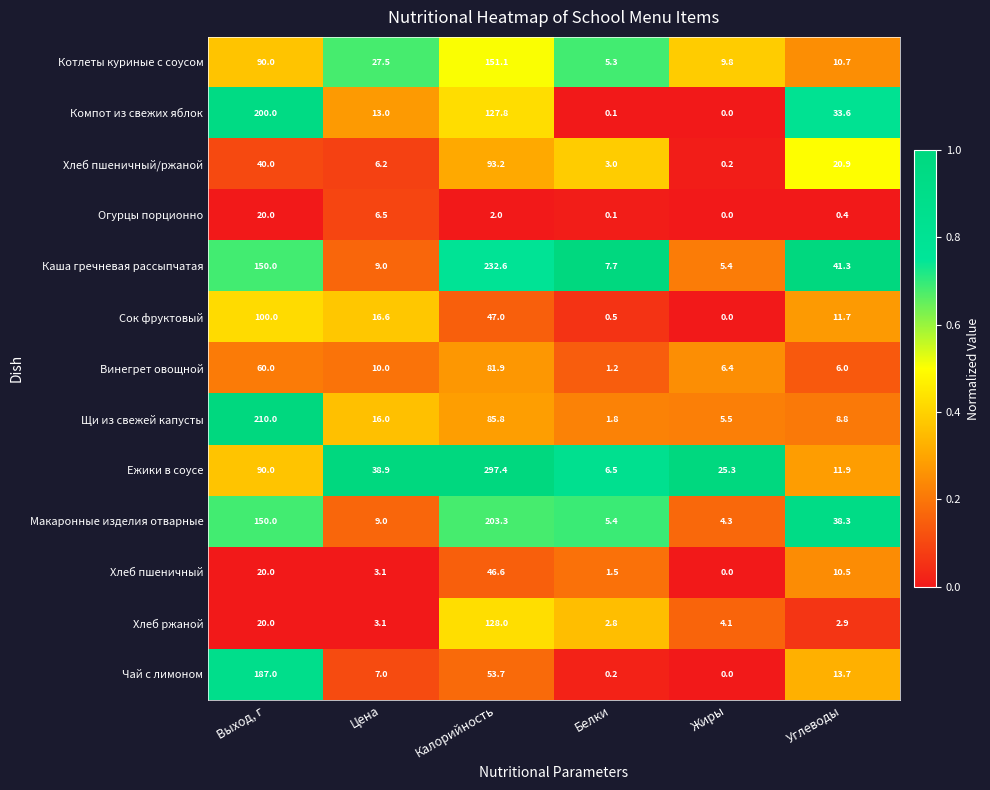

What is the minimum value for Макаронные изделия отварные?

4.3